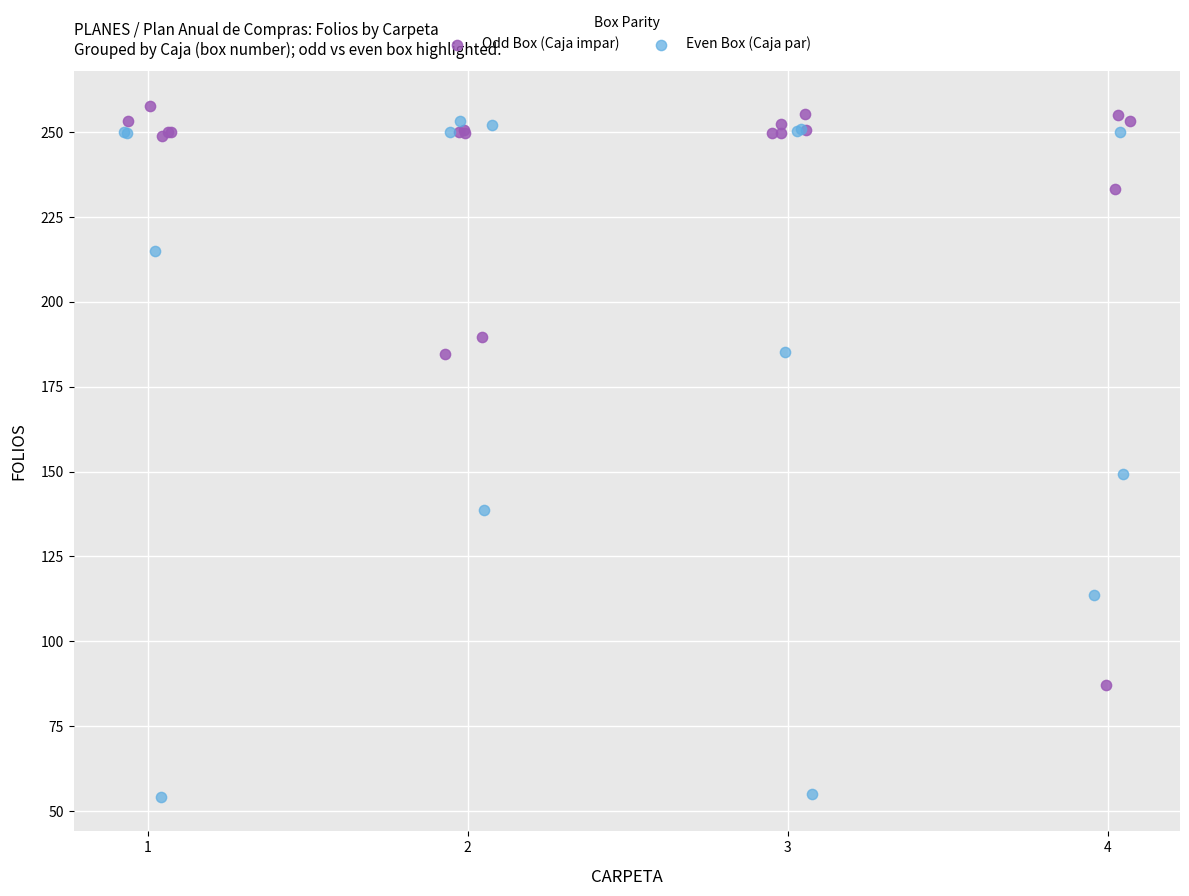

Which series reaches the minimum Y coordinate?

Even Box (Caja par)